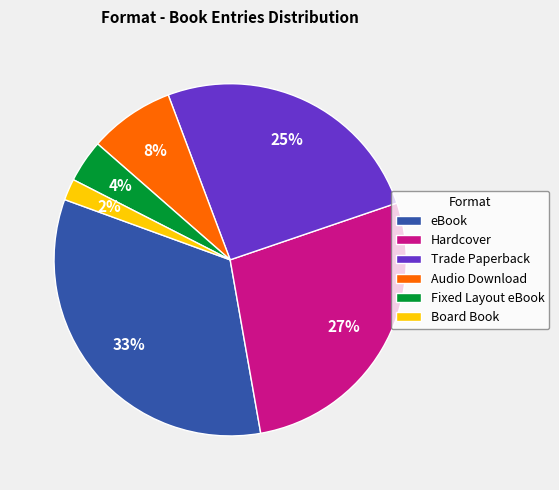

What percentage is the Trade Paperback slice, to the nearest percent?

25%